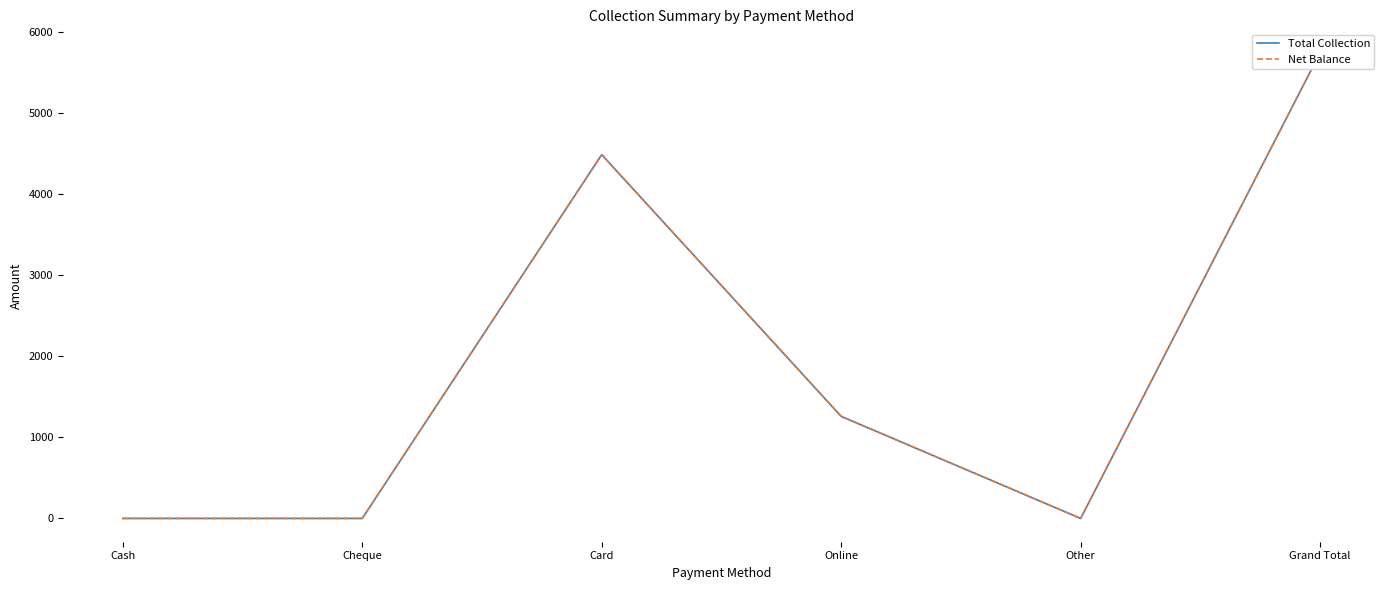

Between Cheque and Online, which series saw the biggest shift?

Total Collection